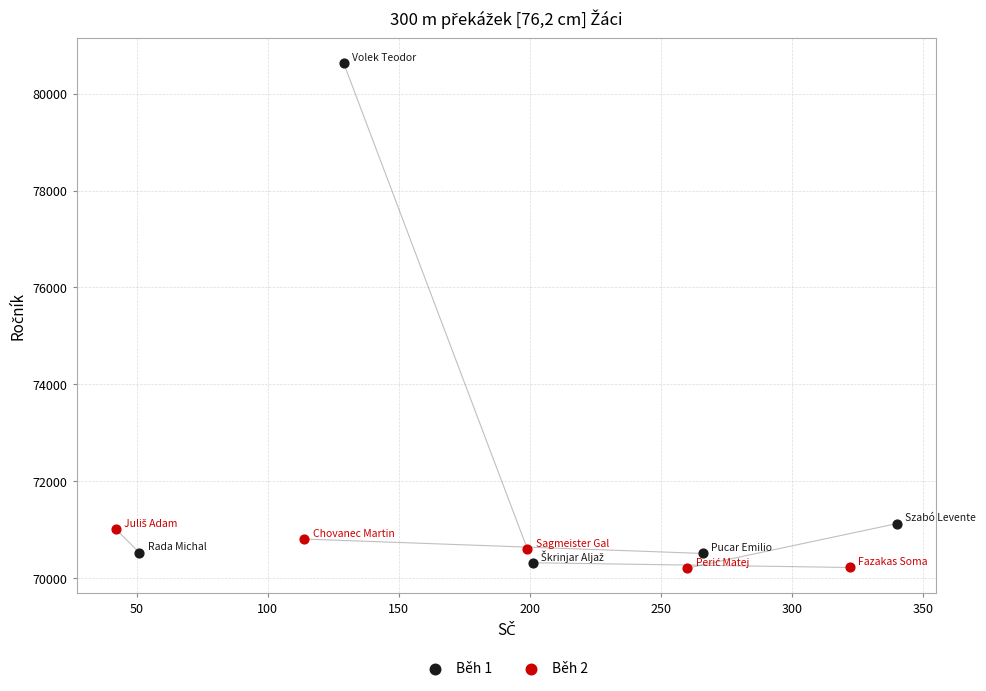

Which series has the largest Y range (max minus min)?

Běh 1